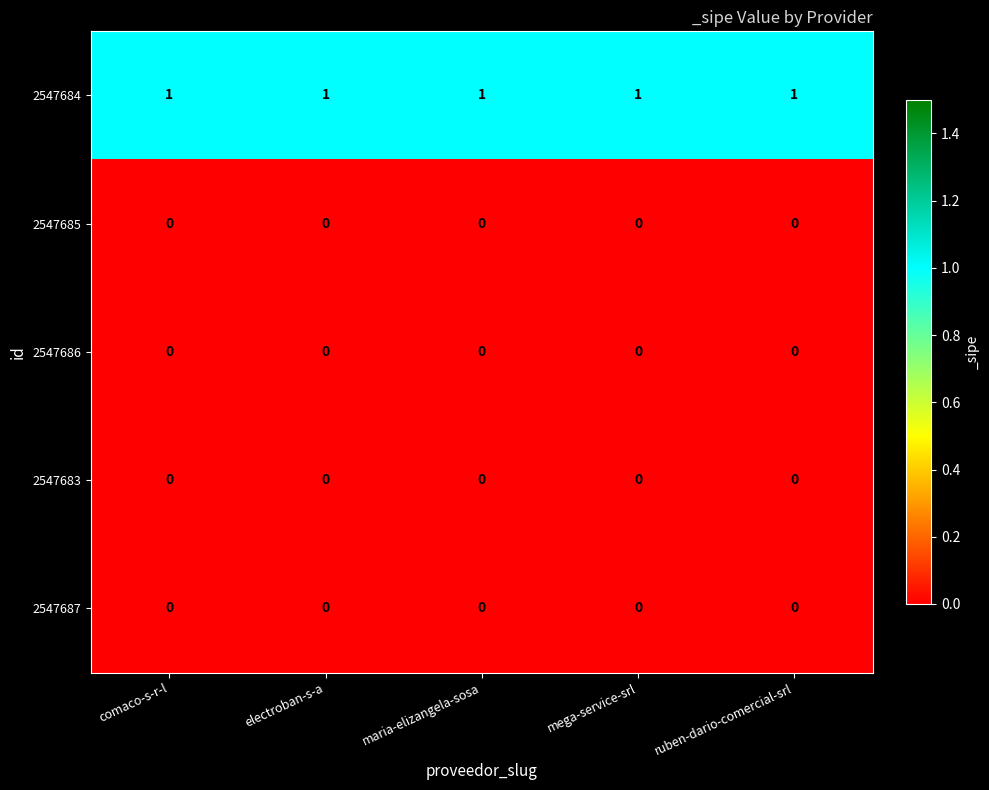

Is it true that 2547685 equals 0 at maria-elizangela-sosa?

True